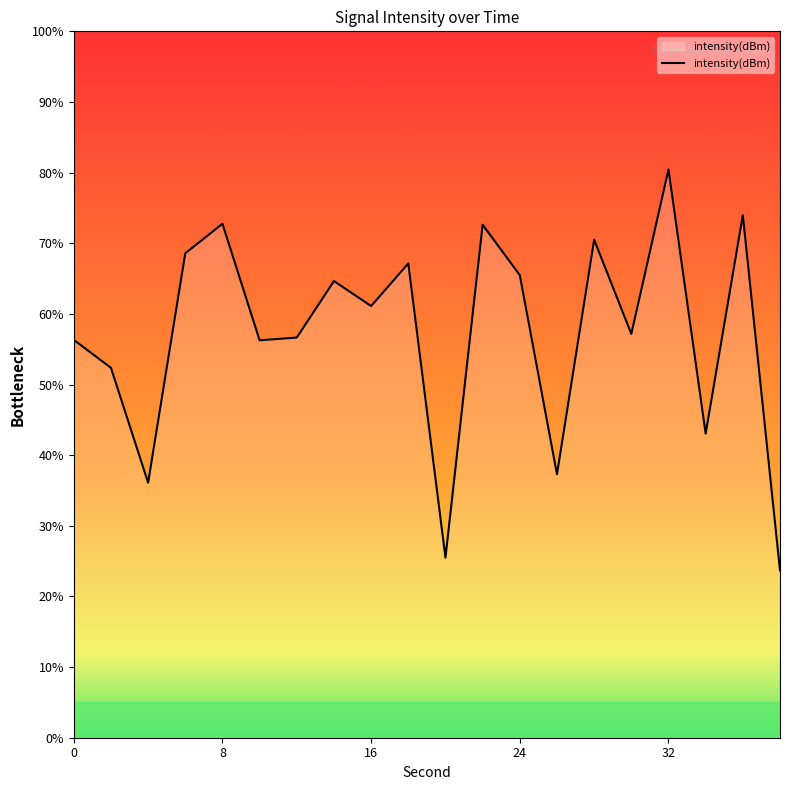

At which category does the chart reach its minimum across all series?

38